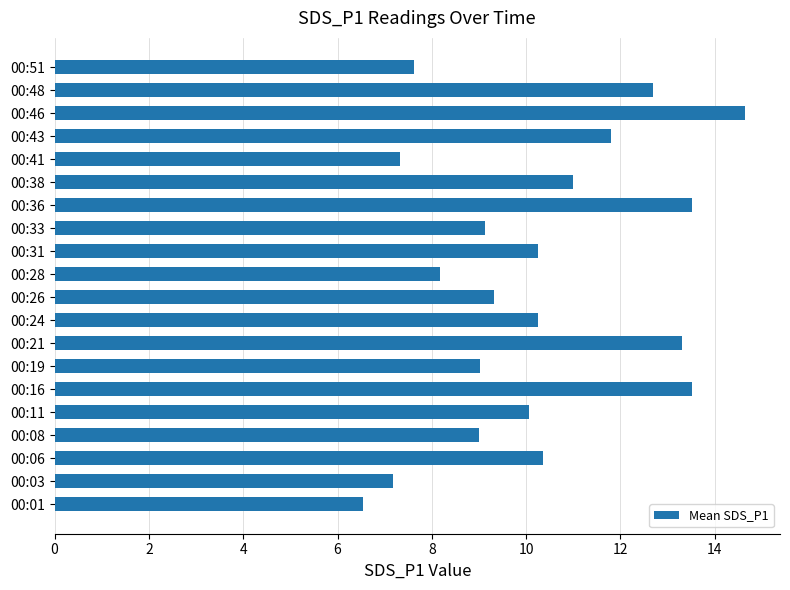

What is the sum of all values?

204.7